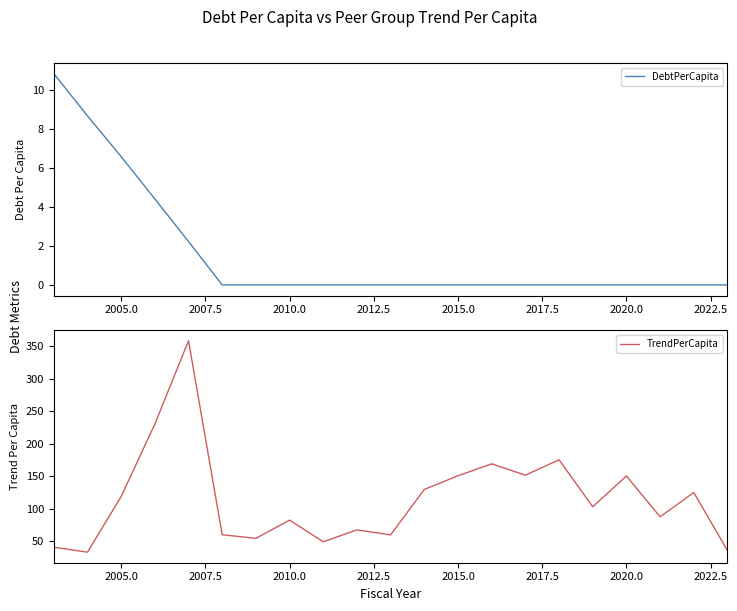

Reading left to right, list all the values displayed in this chart.

DebtPerCapita: 10.9	8.7	6.6	4.4	2.2	0.0	0.0	0.0	0.0	0.0	0.0	0.0	0.0	0.0	0.0	0.0	0.0	0.0	0.0	0.0	0.0
TrendPerCapita: 40.3	32.7	118.5	230.2	358.6	59.5	54.0	82.1	48.7	67.0	59.4	129.4	150.5	168.9	151.4	175.1	102.7	150.1	87.2	124.8	35.1